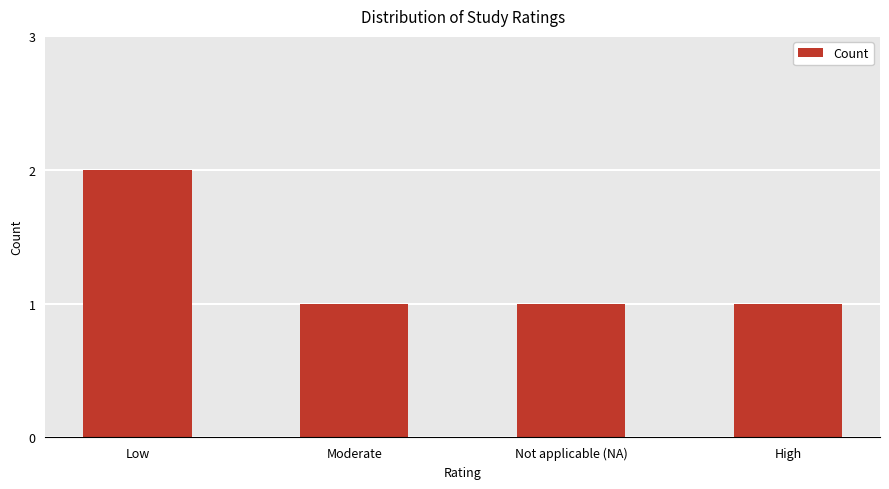

Is it true that the value at Moderate is 1?

True